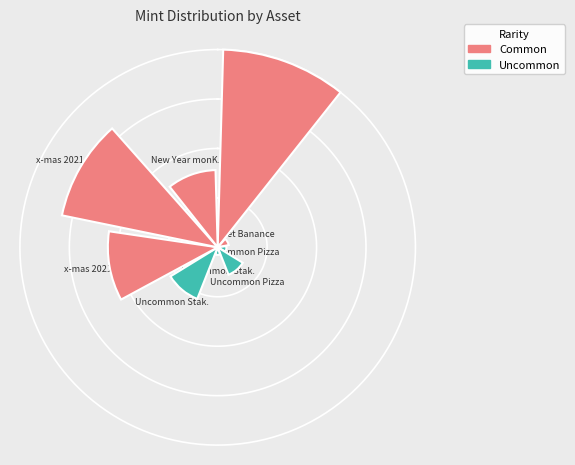

How many slices are in this pie chart?

9